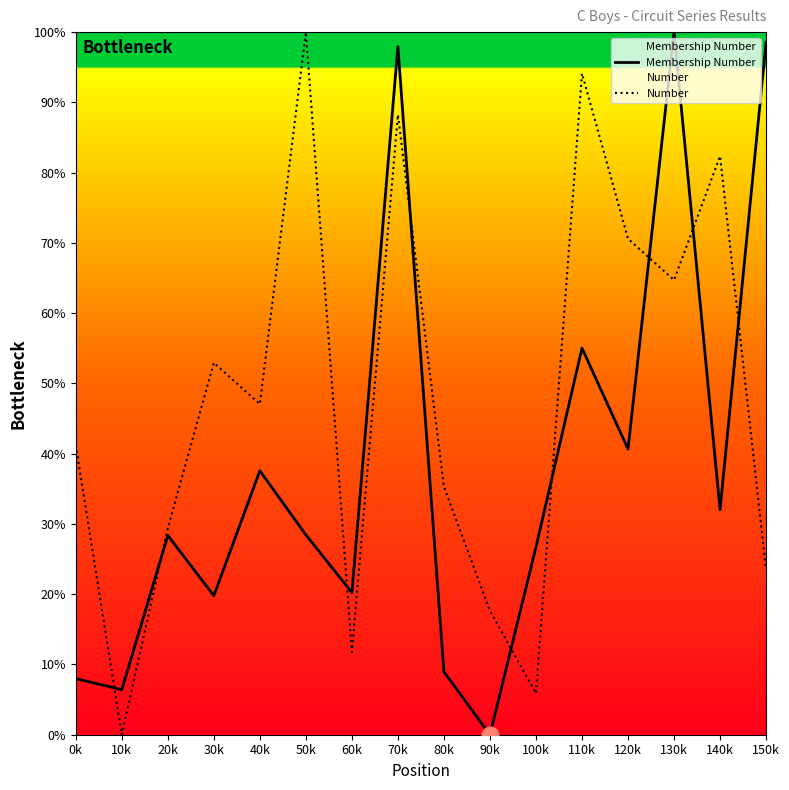

At 40k, list the series in order from smallest to largest.

Membership Number, Number